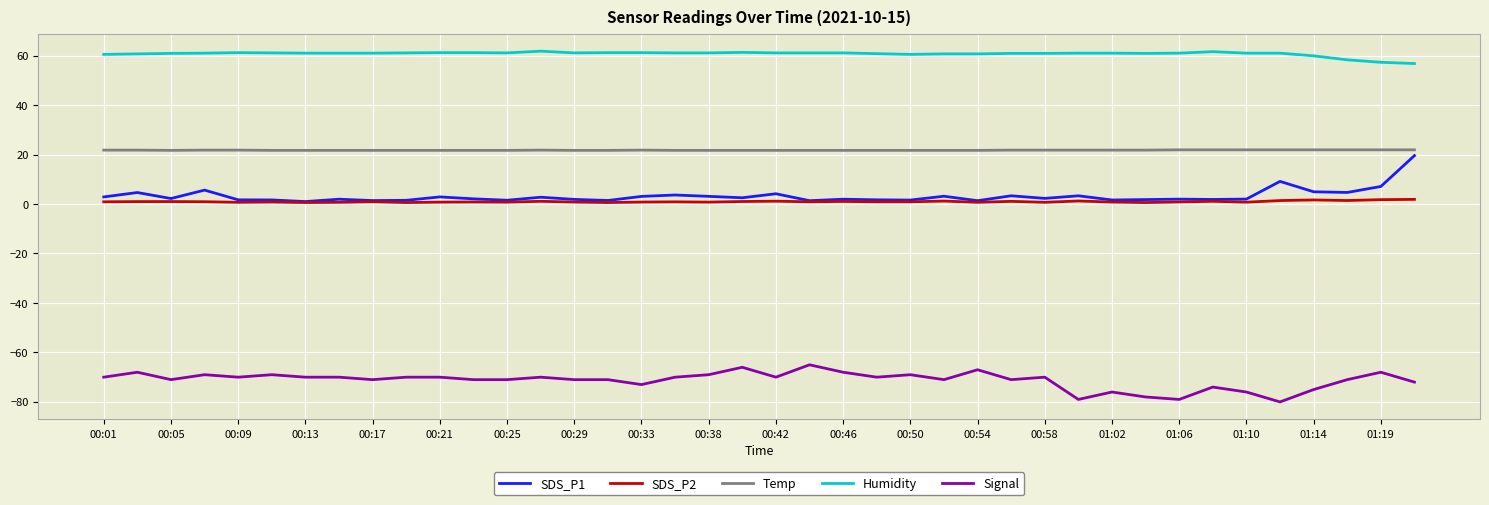

True or false: Humidity and Temp cross at least once.

False